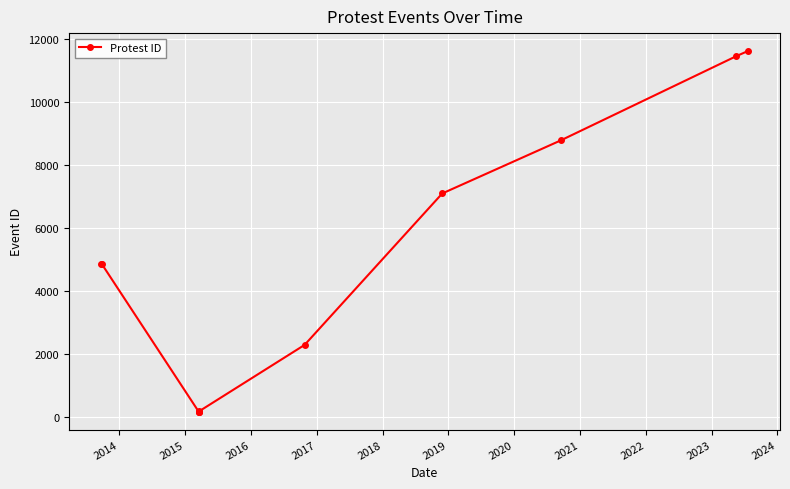

What is the greatest value displayed?

11623